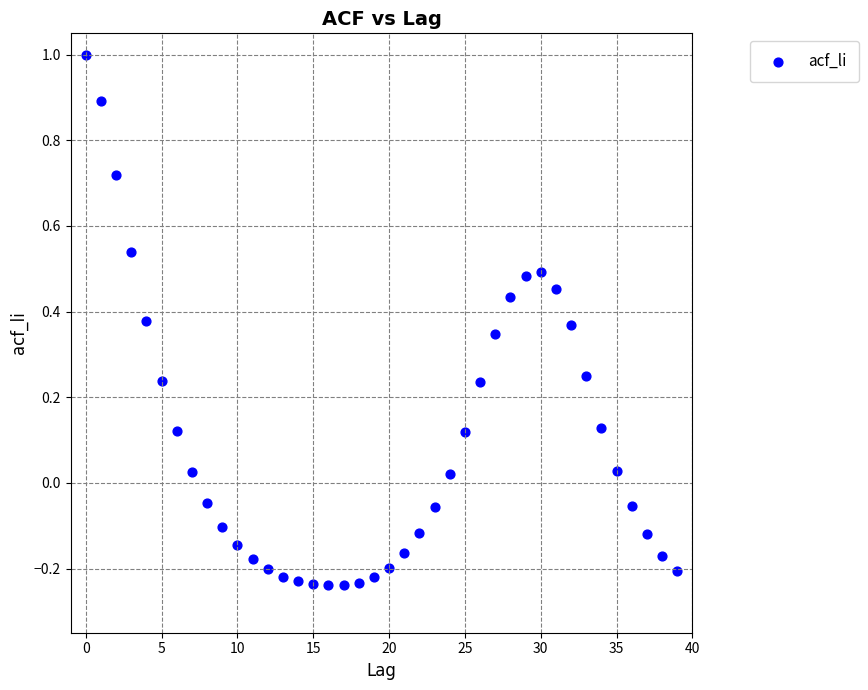

What is the range of Y values (max minus min)?

1.2